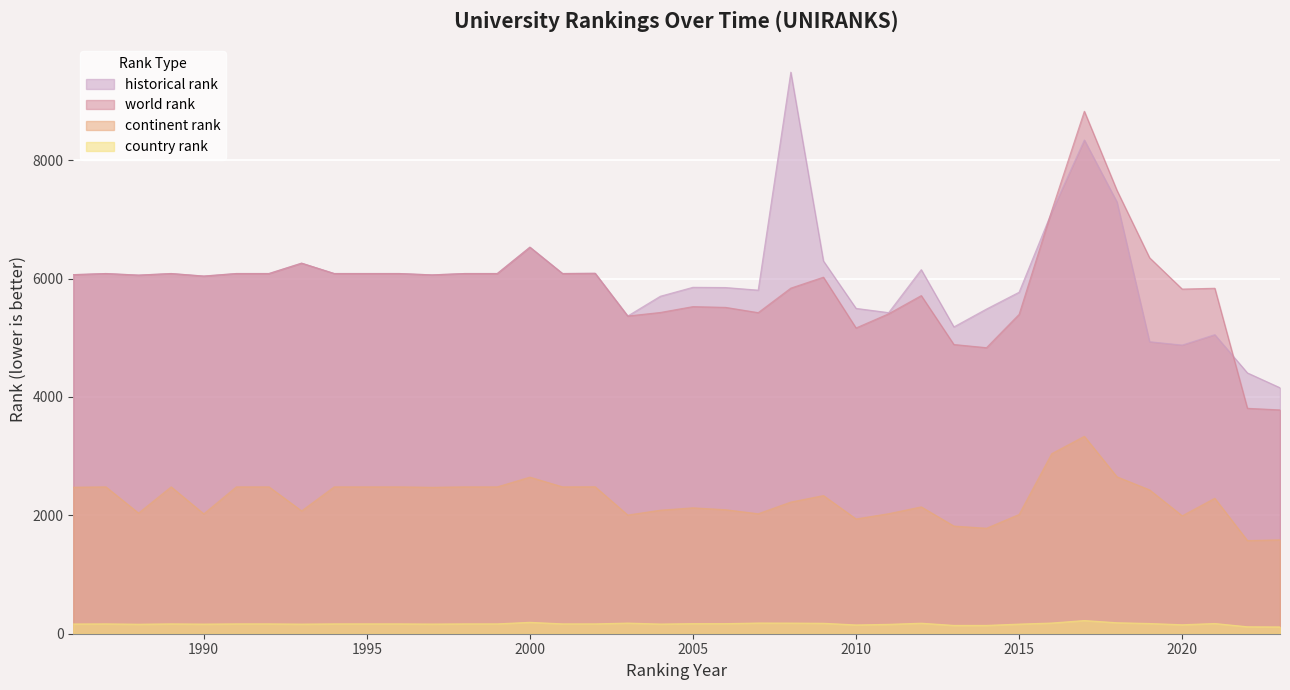

What is the value of the country rank point at the 36th from the left?

173